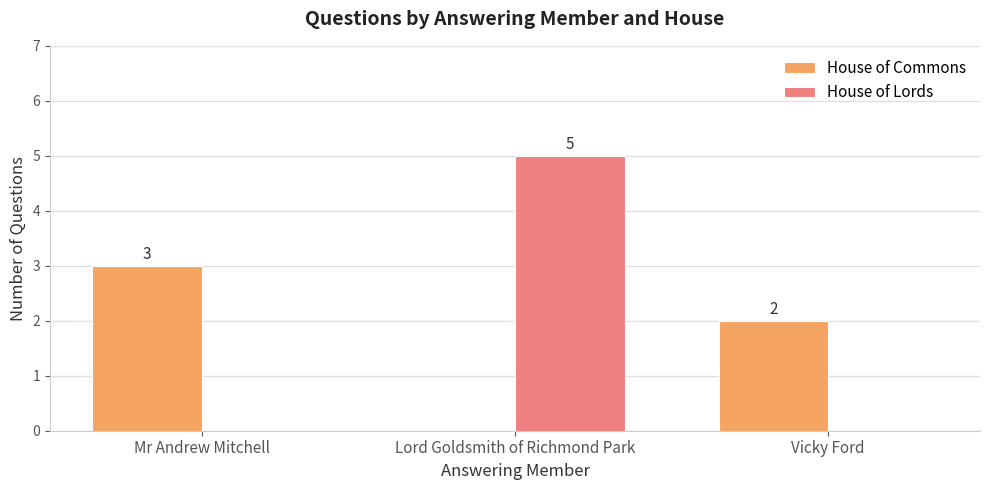

Which series changed the most between Mr Andrew Mitchell and Vicky Ford?

House of Commons